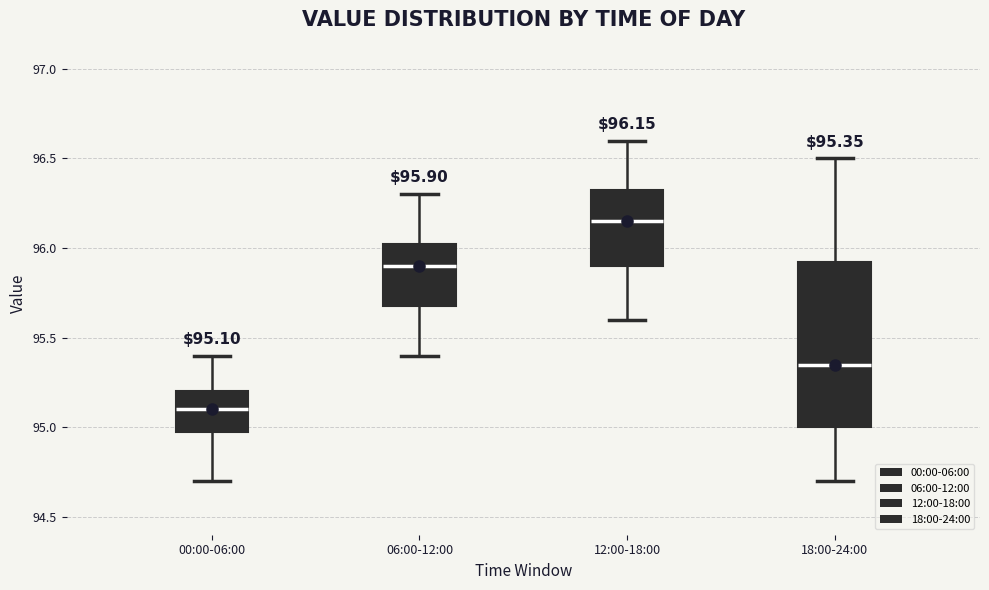

Comparing the boxes themselves (not the whiskers), which one is the tallest?

18:00-24:00